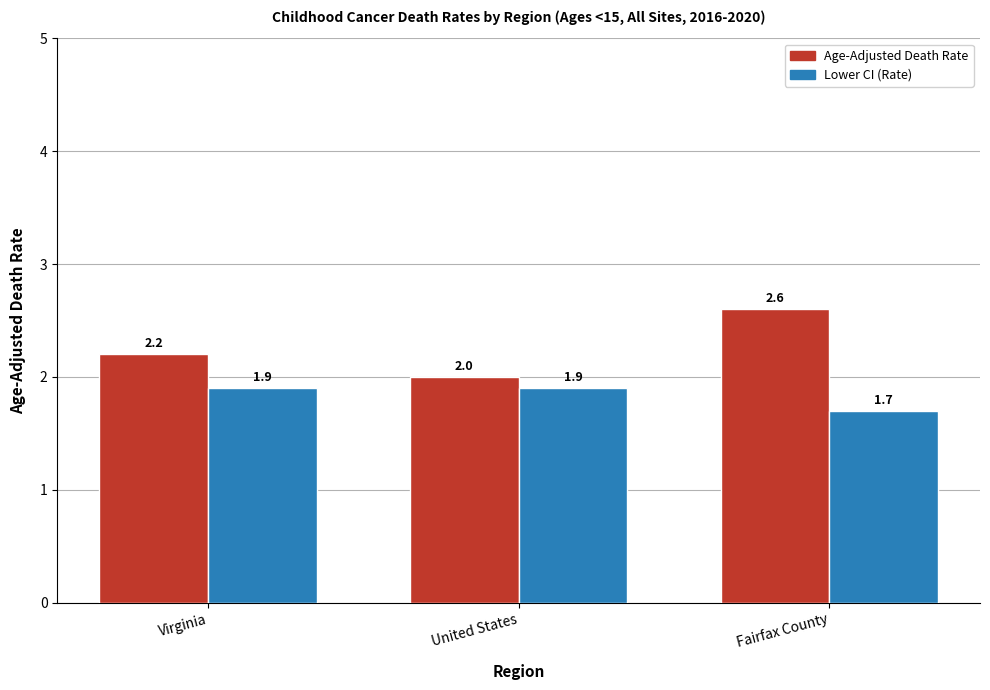

How many Lower CI (Rate) values are between 1 and 2?

3